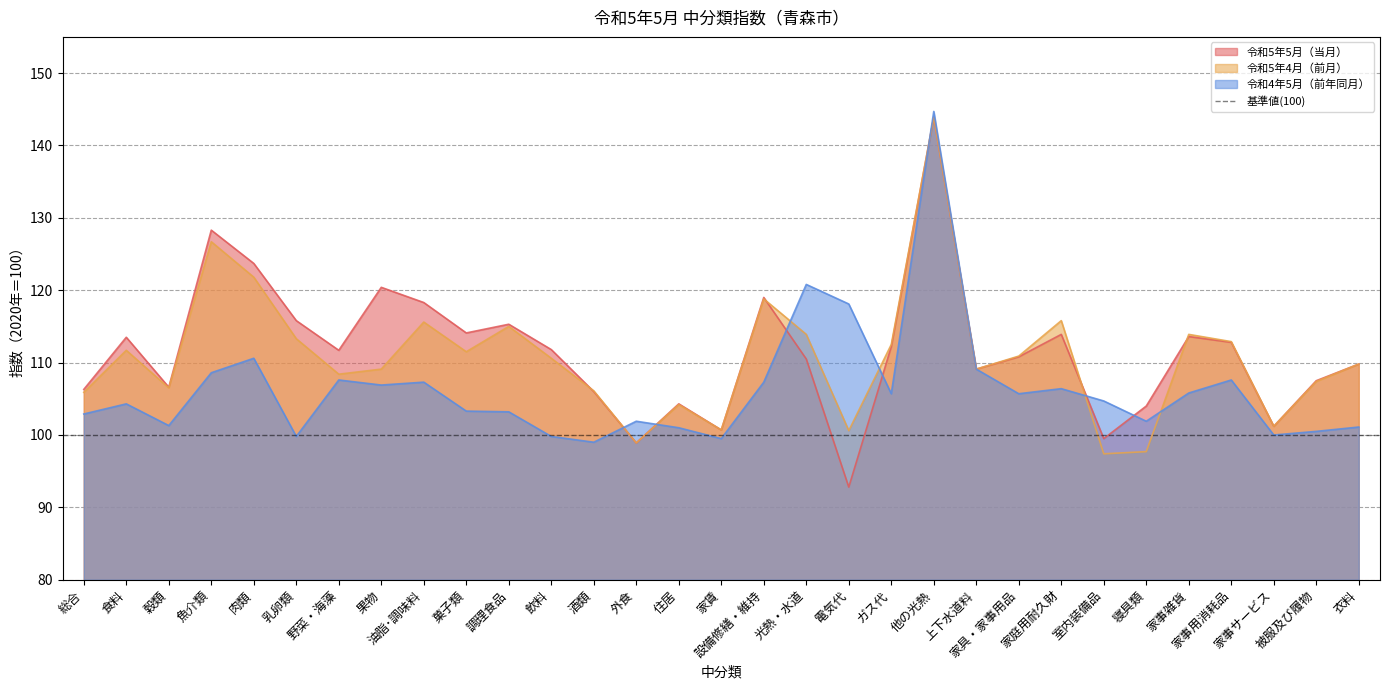

Which series has the widest spread of values?

令和5年5月（当月）